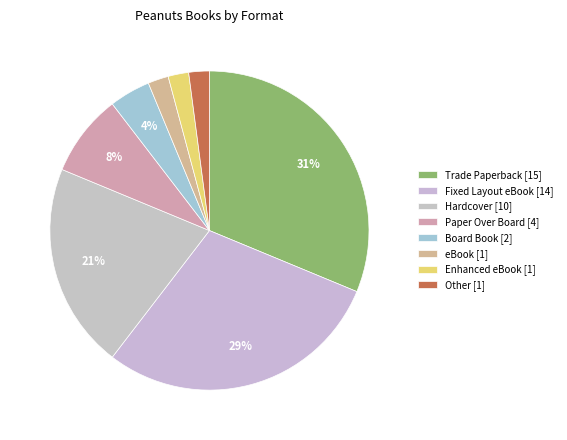

Between Trade Paperback [15] and Hardcover [10], which is larger?

Trade Paperback [15]